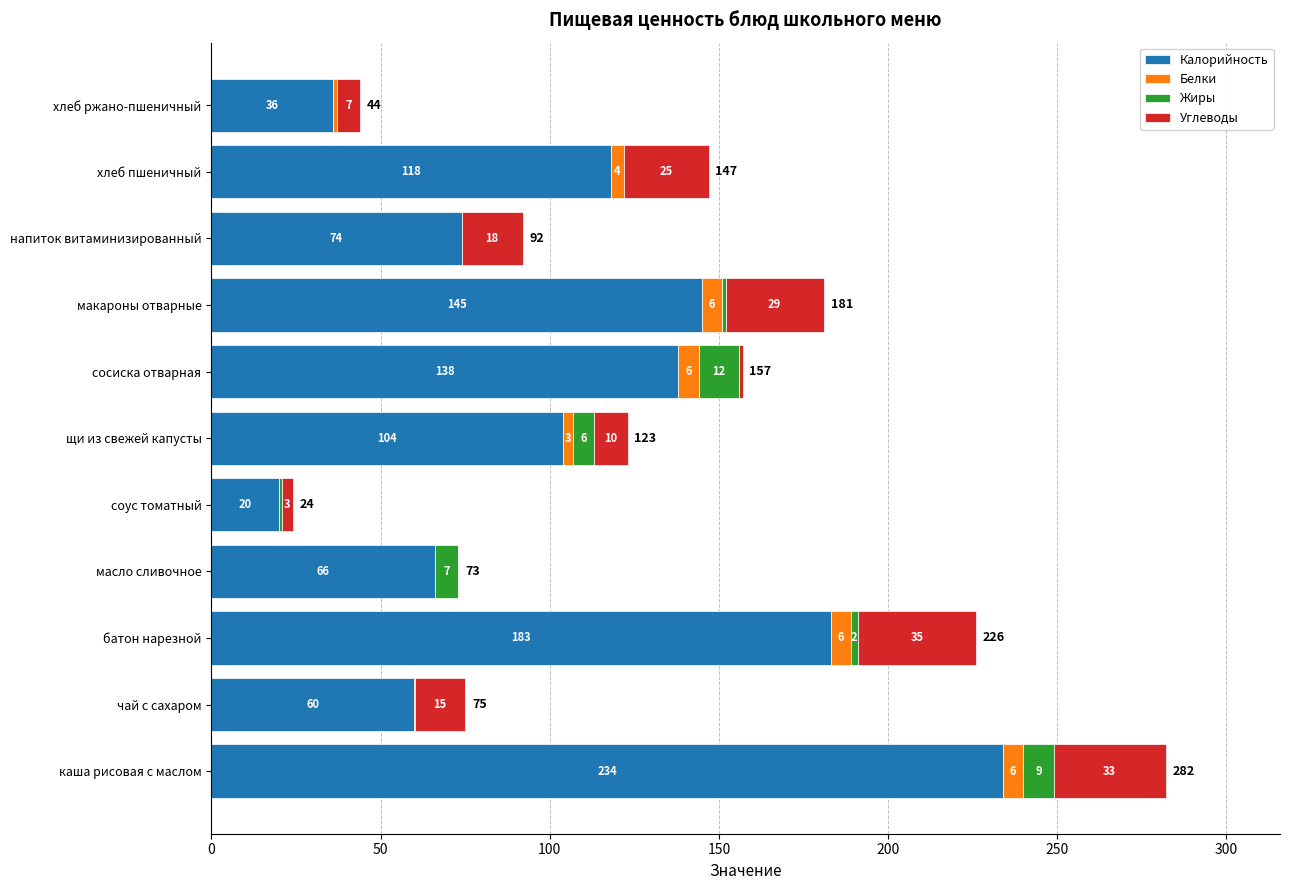

What is the total value across all series at щи из свежей капусты?

123.0